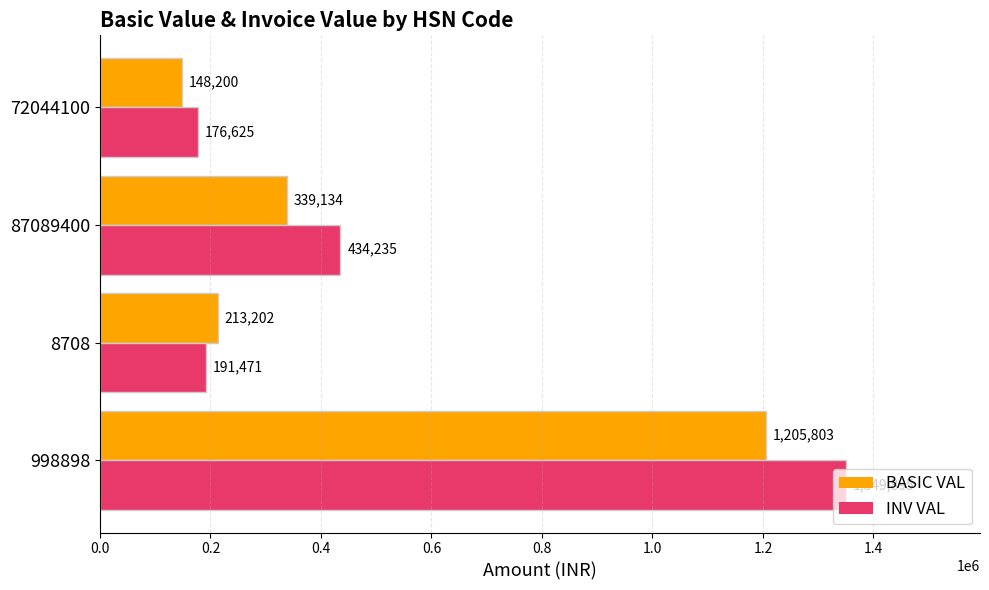

Rank the series by their average value, from highest to lowest.

INV VAL, BASIC VAL